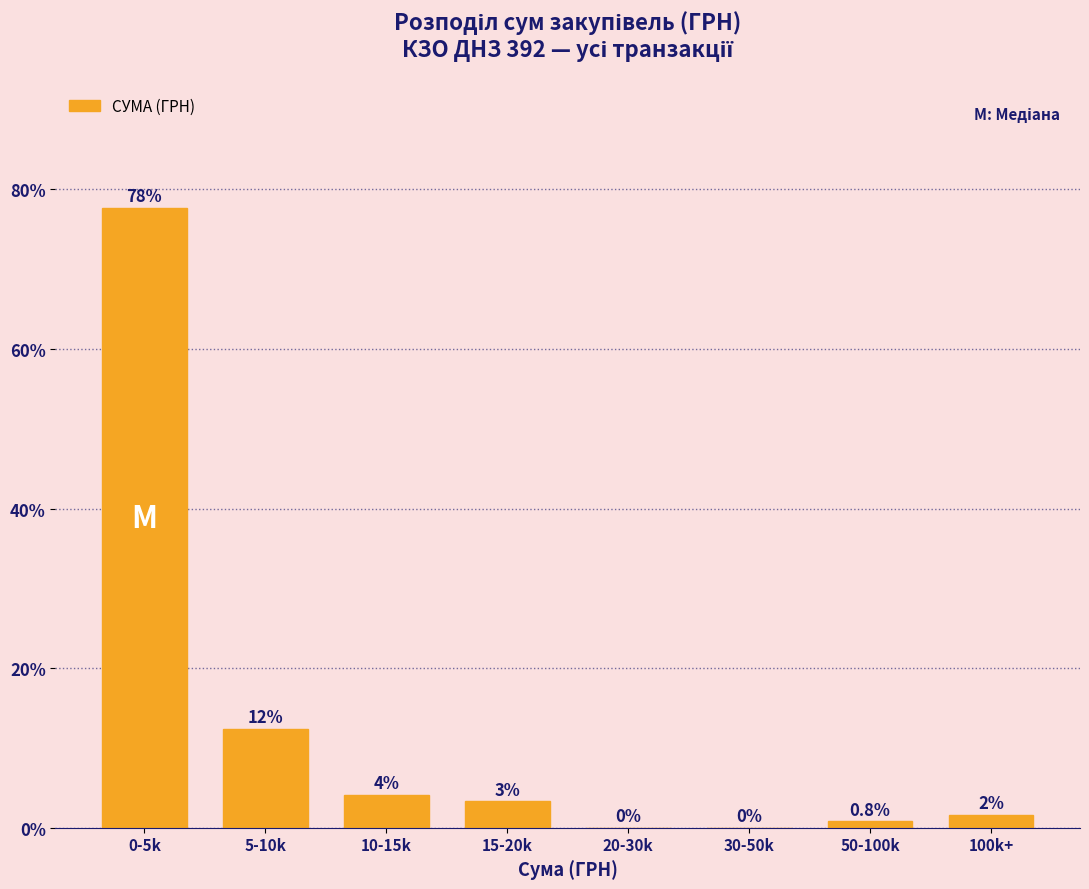

Where does the data first go above 3?

0-5k